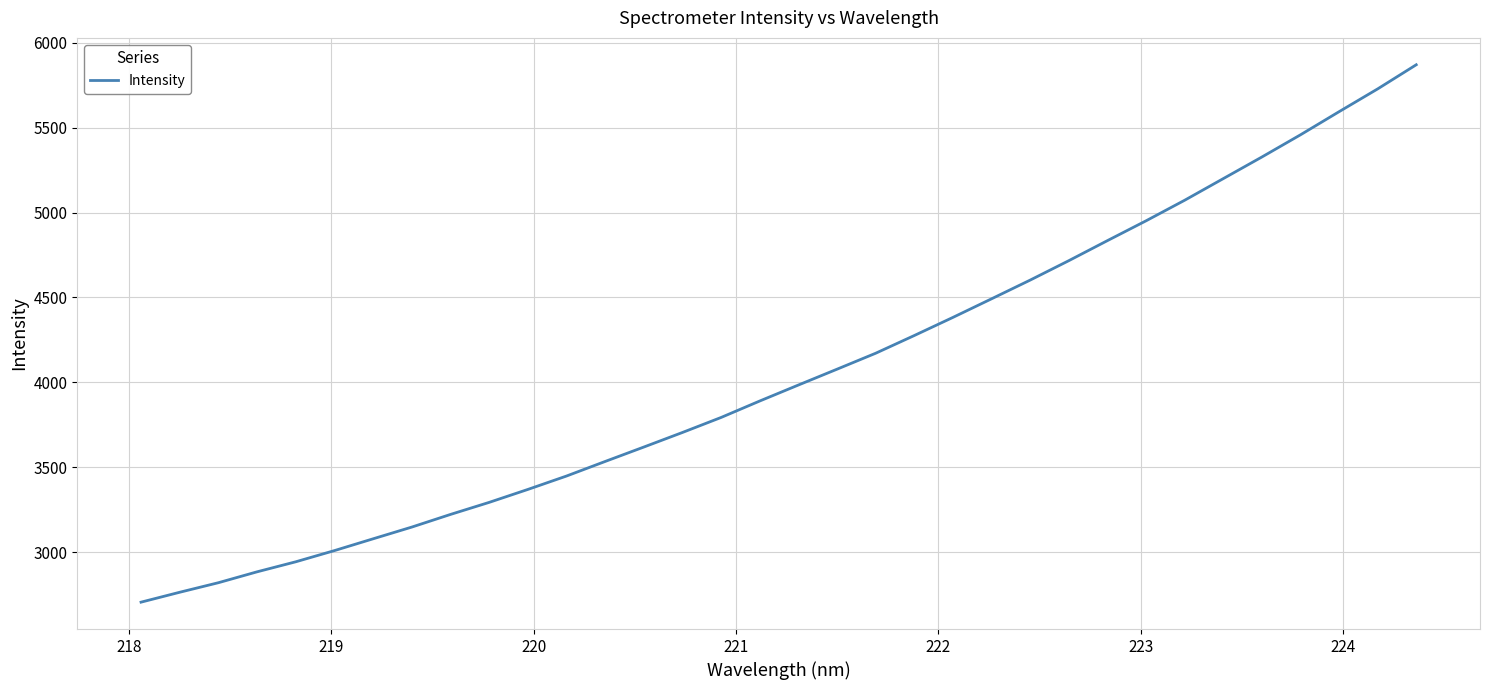

True or false: the data has more than 2 interior local peaks.

False